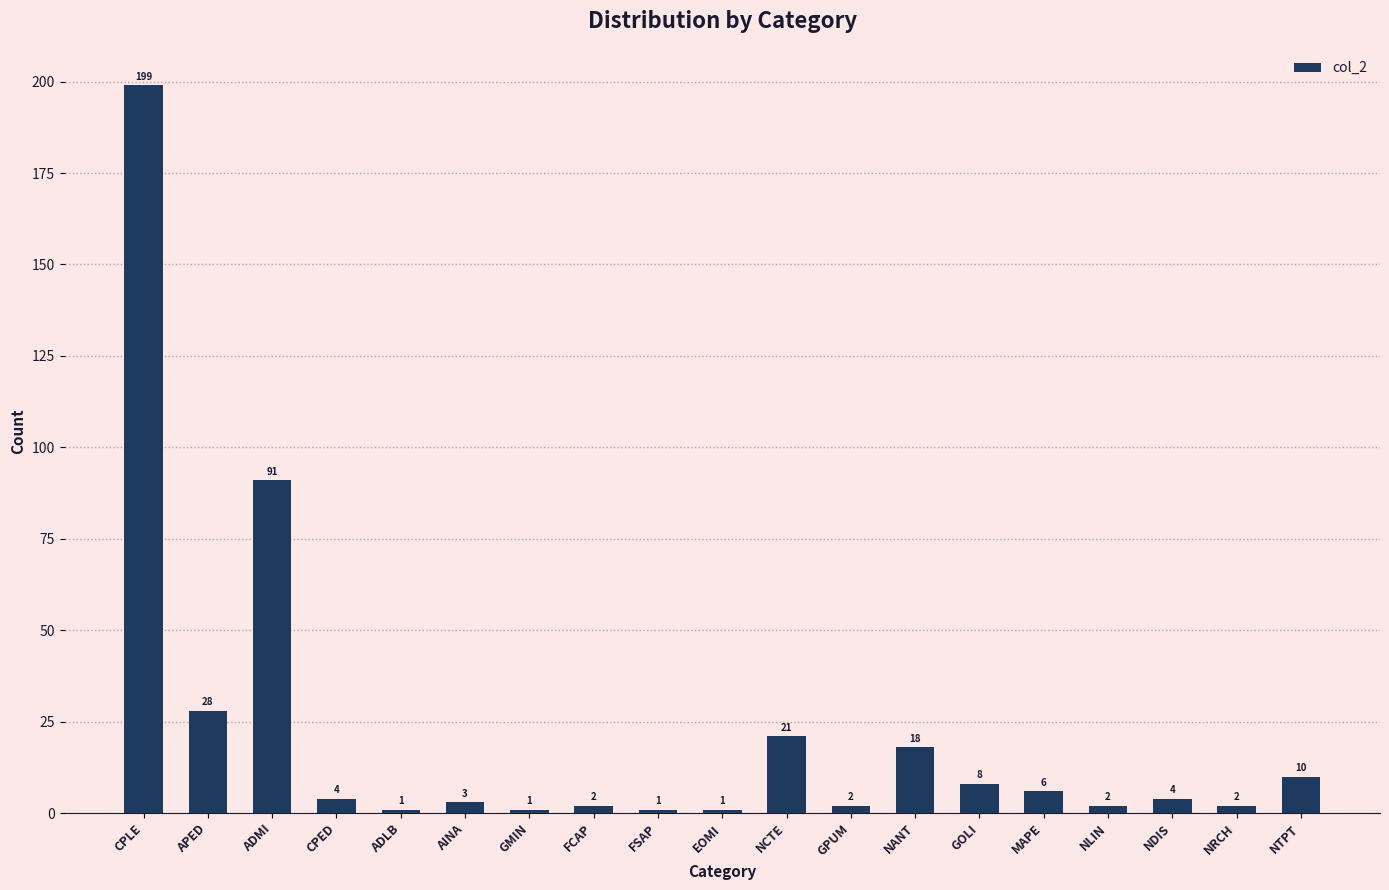

How many values are below 4?

9